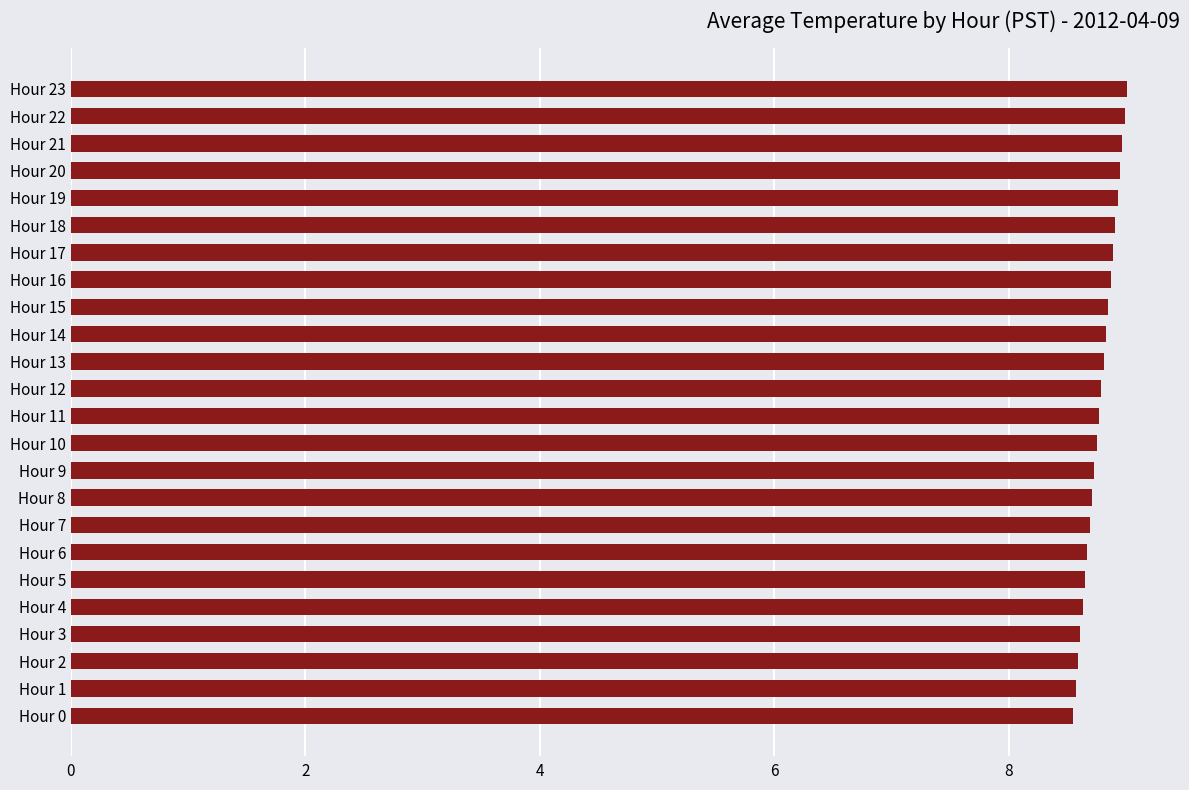

The value at Hour 10 is 14.2. True or false?

False